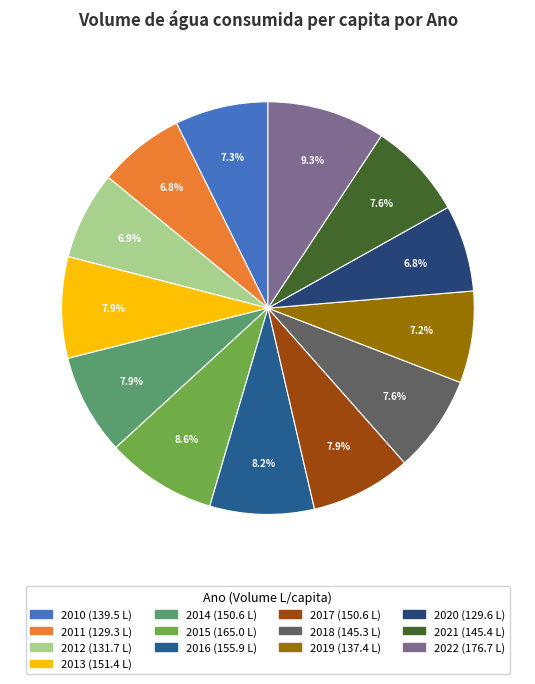

Is it true that 2011 is 7% of the pie?

True